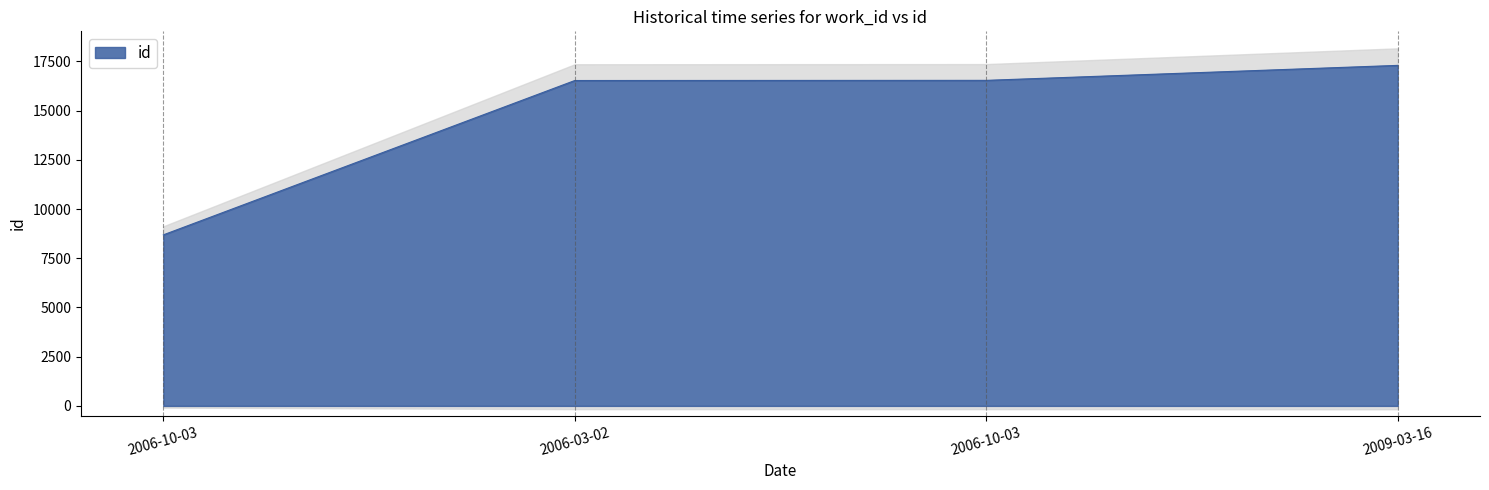

Which label corresponds to the smallest value in the chart?

2006-10-03